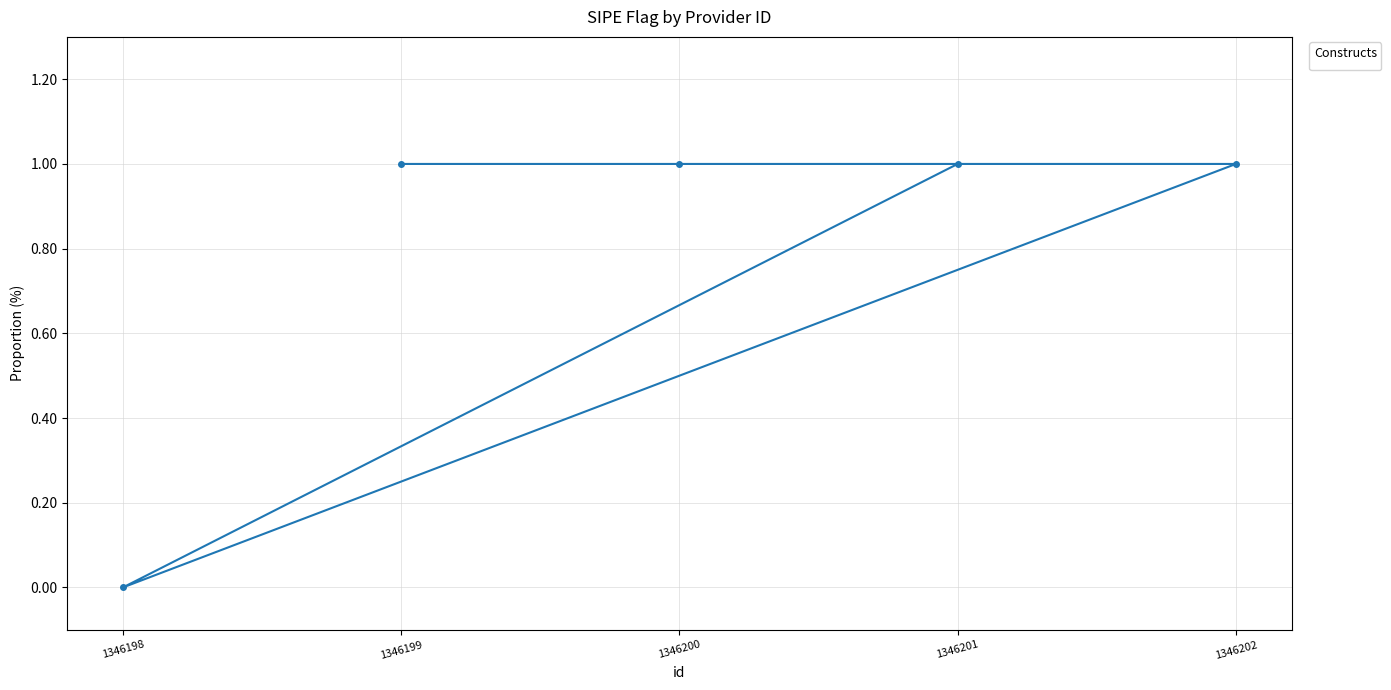

What is the value of the 5th point from the left?

1